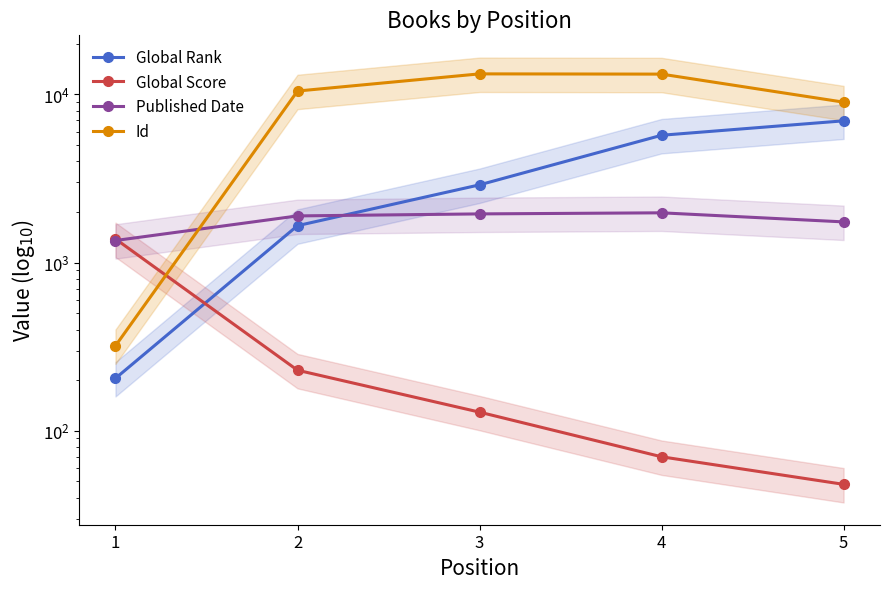

What is the sum of all Id values?

46260